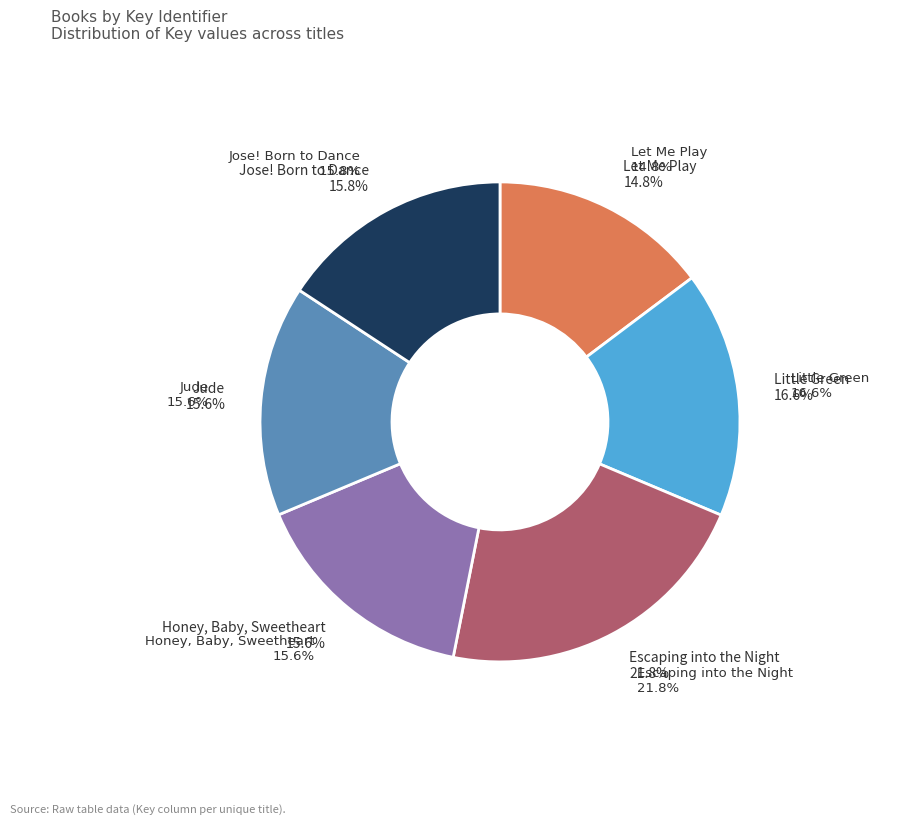

Is Let Me Play the majority of the pie?

No